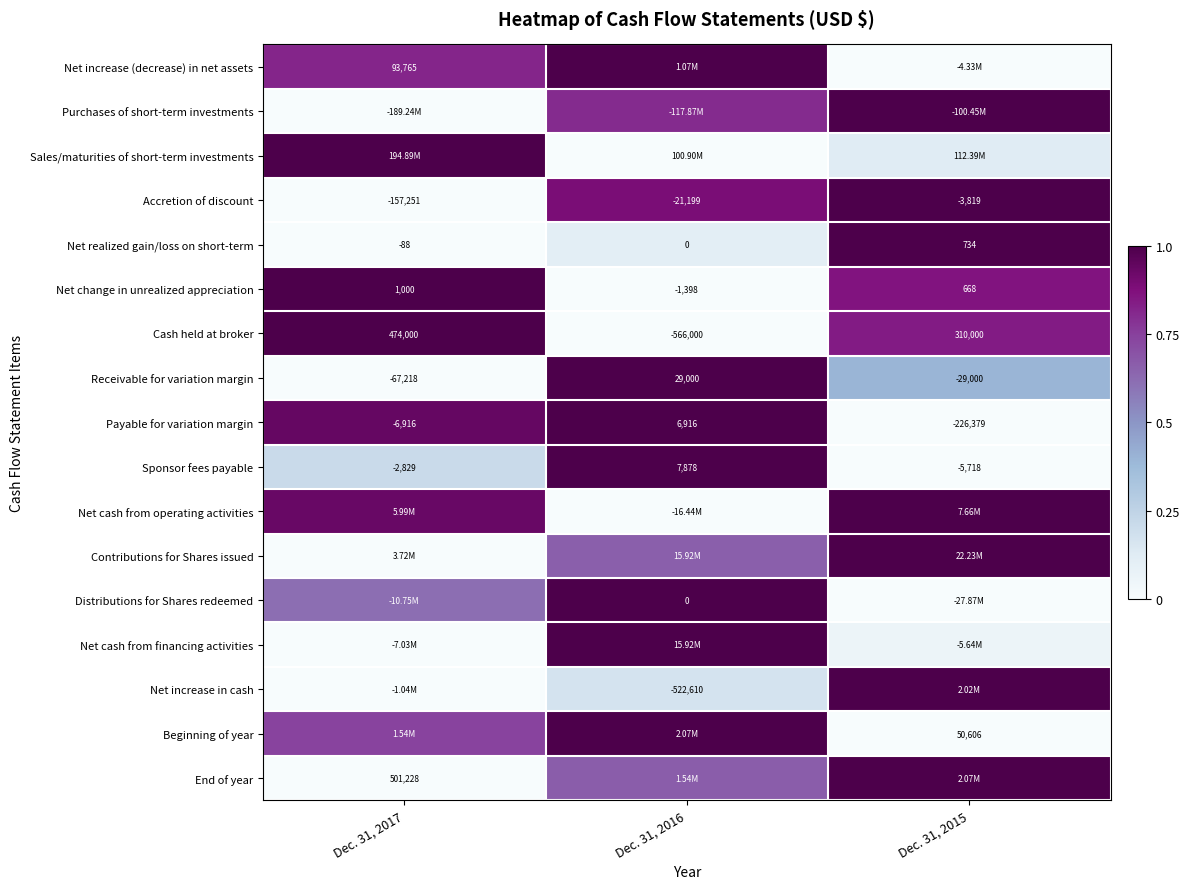

How many categories are shown in the chart?

3